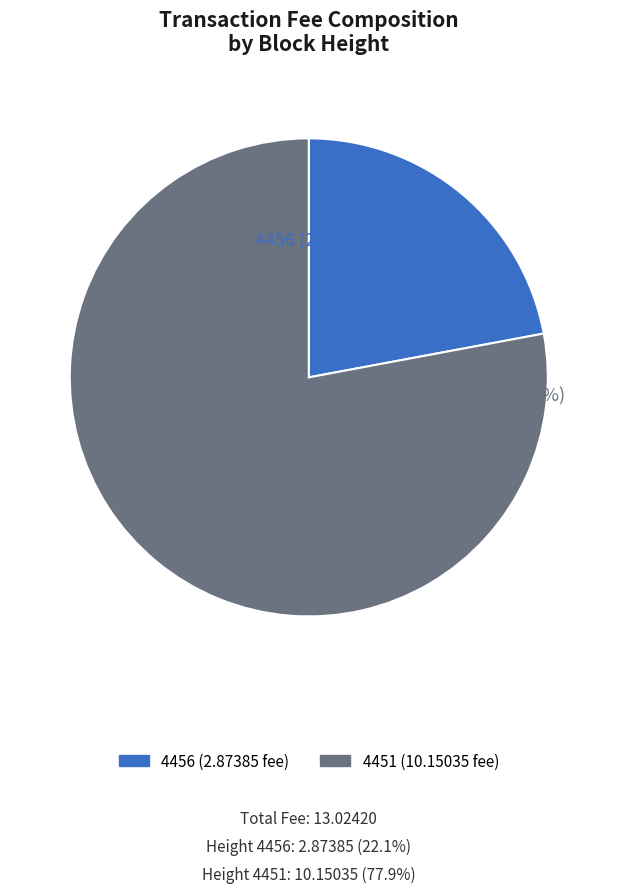

Is it true that 4451 is 88% of the pie?

False